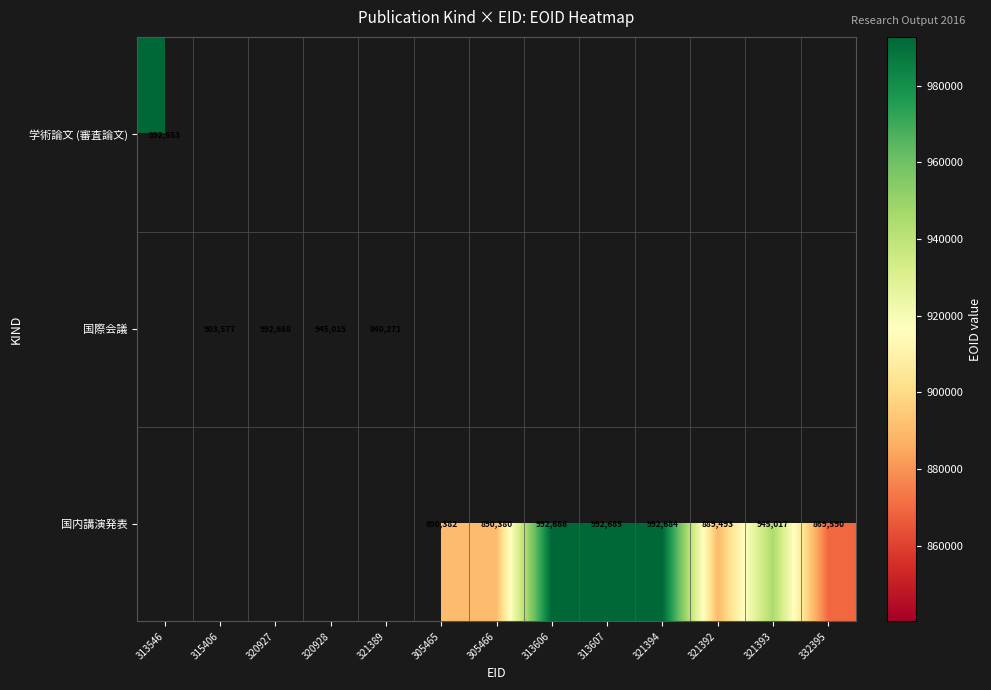

How many categories are shown in the chart?

13